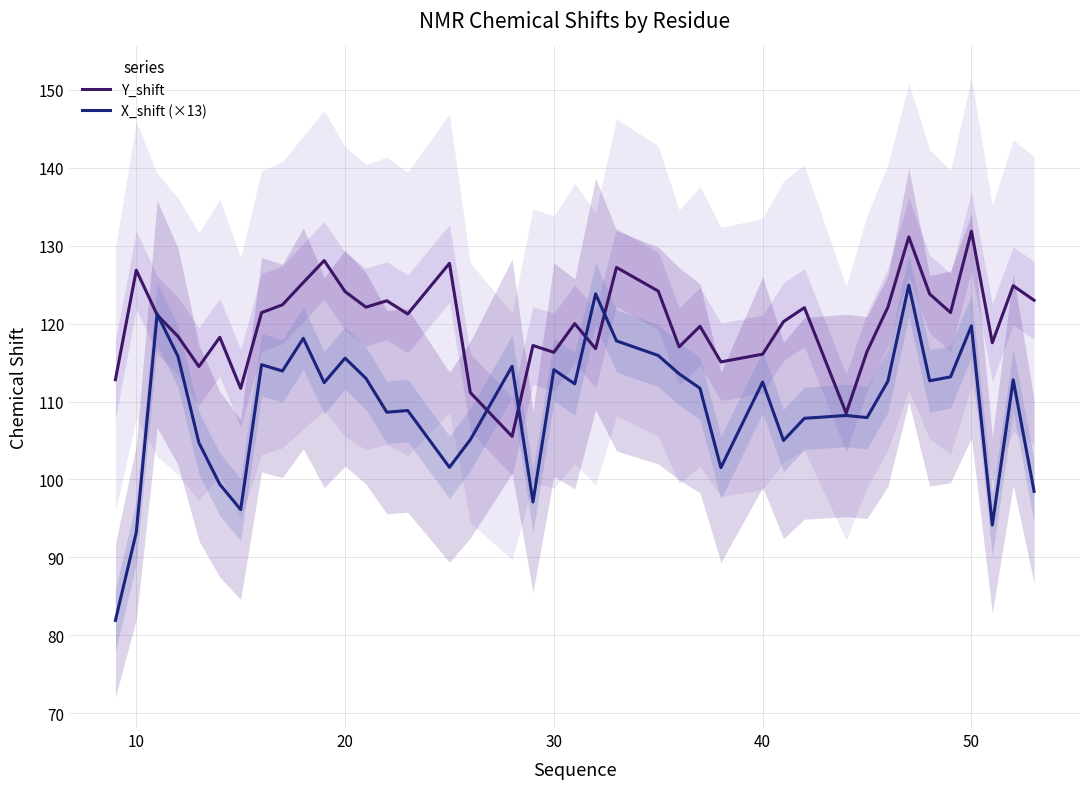

Is it true that Y_shift equals 164.7 at 30?

False